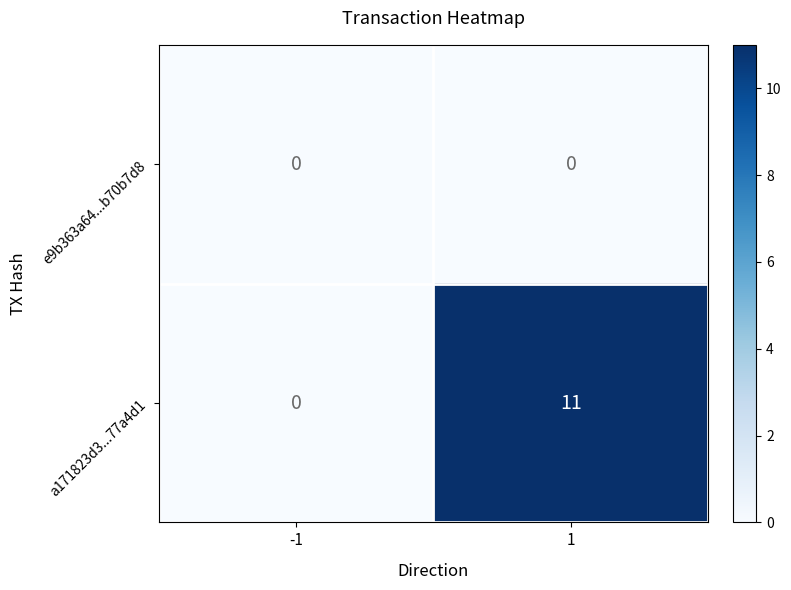

How many categories are shown in the chart?

2